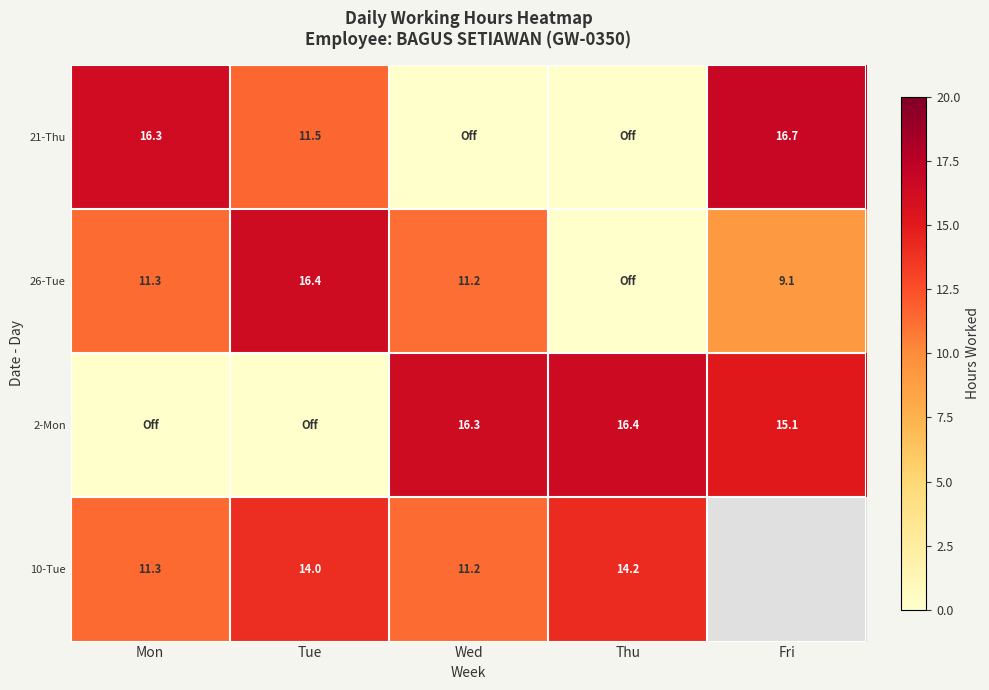

What is the difference between the maximum and minimum values in the 2-Mon series?

16.4